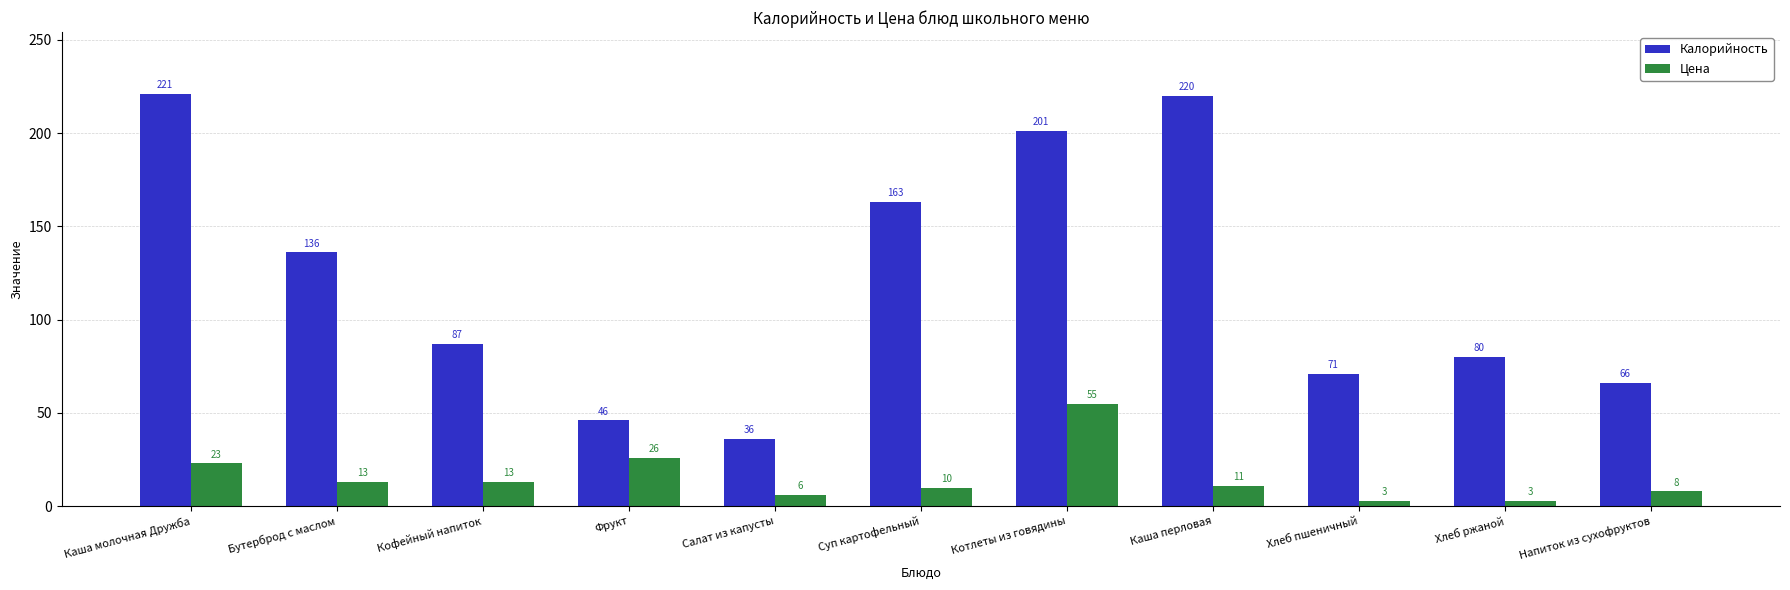

Reading right to left, extract all data points from this chart.

Калорийность: Напиток из сухофруктов=66	Хлеб ржаной=80	Хлеб пшеничный=71	Каша перловая=220	Котлеты из говядины=201	Суп картофельный=163	Салат из капусты=36	Фрукт=46	Кофейный напиток=87	Бутерброд с маслом=136	Каша молочная Дружба=221
Цена: Напиток из сухофруктов=8	Хлеб ржаной=3	Хлеб пшеничный=3	Каша перловая=11	Котлеты из говядины=55	Суп картофельный=10	Салат из капусты=6	Фрукт=26	Кофейный напиток=13	Бутерброд с маслом=13	Каша молочная Дружба=23